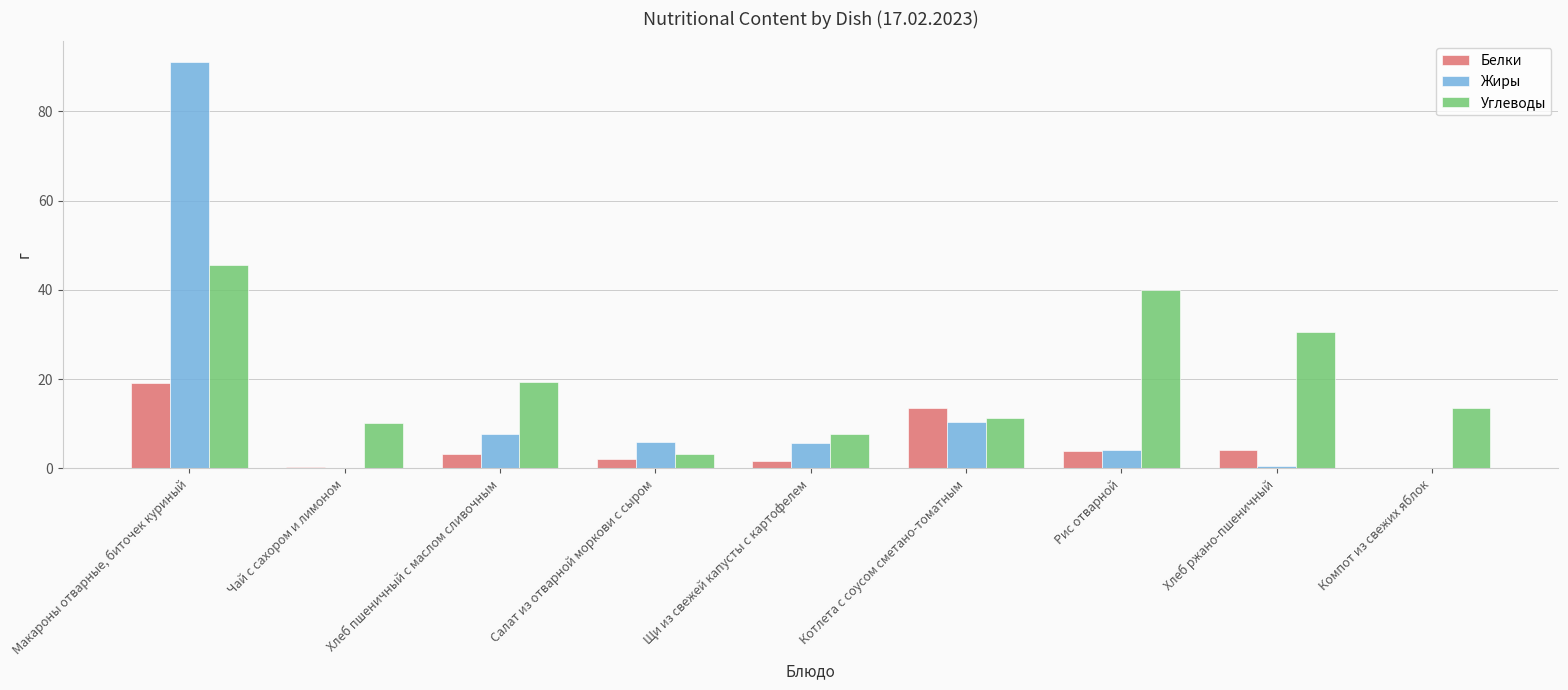

What are all the series names shown in the legend?

Белки, Жиры, Углеводы